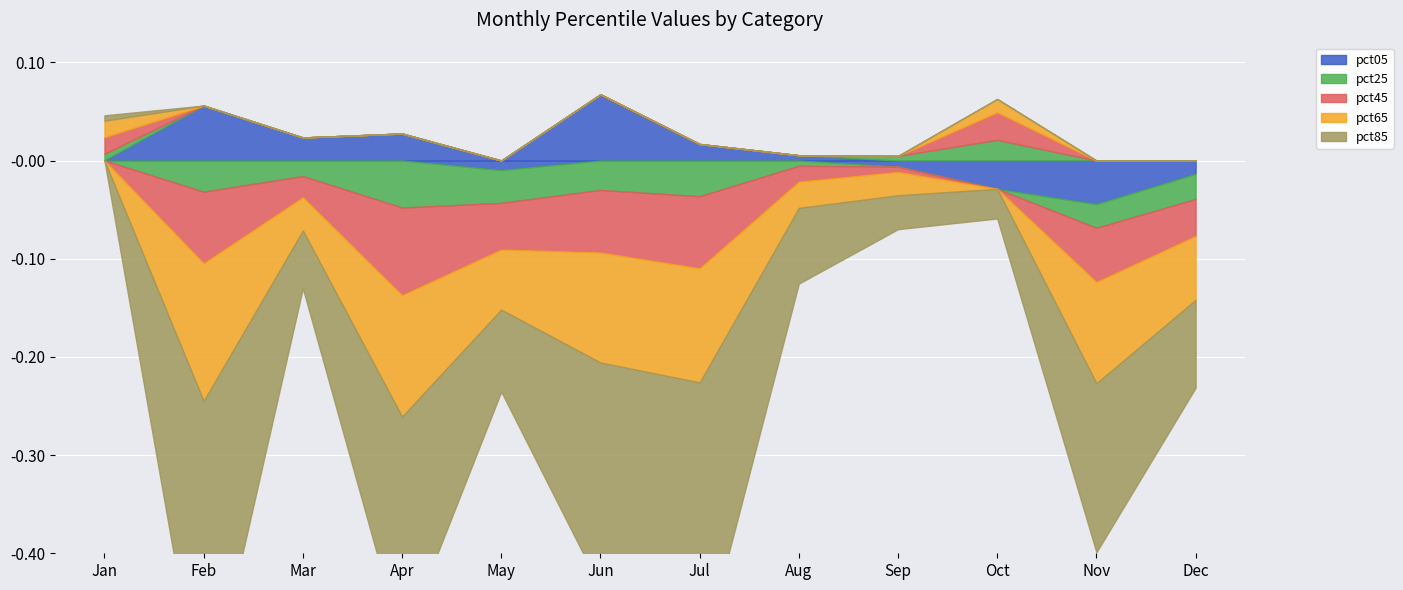

The pct65 series shows -0.1 at Nov. True or false?

False